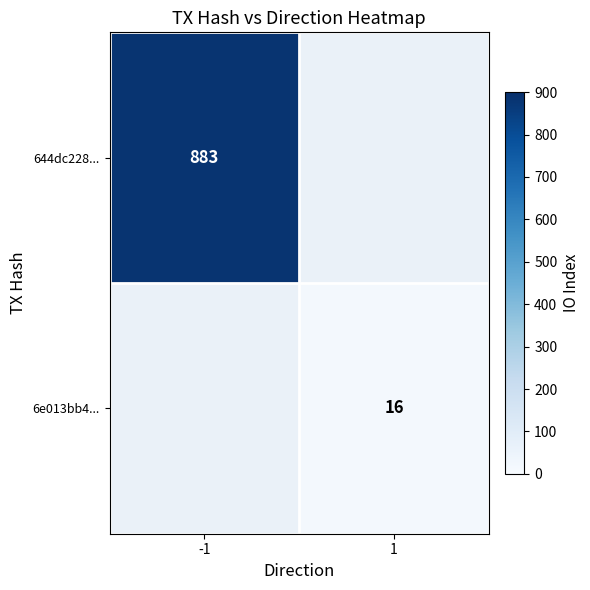

At which category does the chart reach its minimum across all series?

1